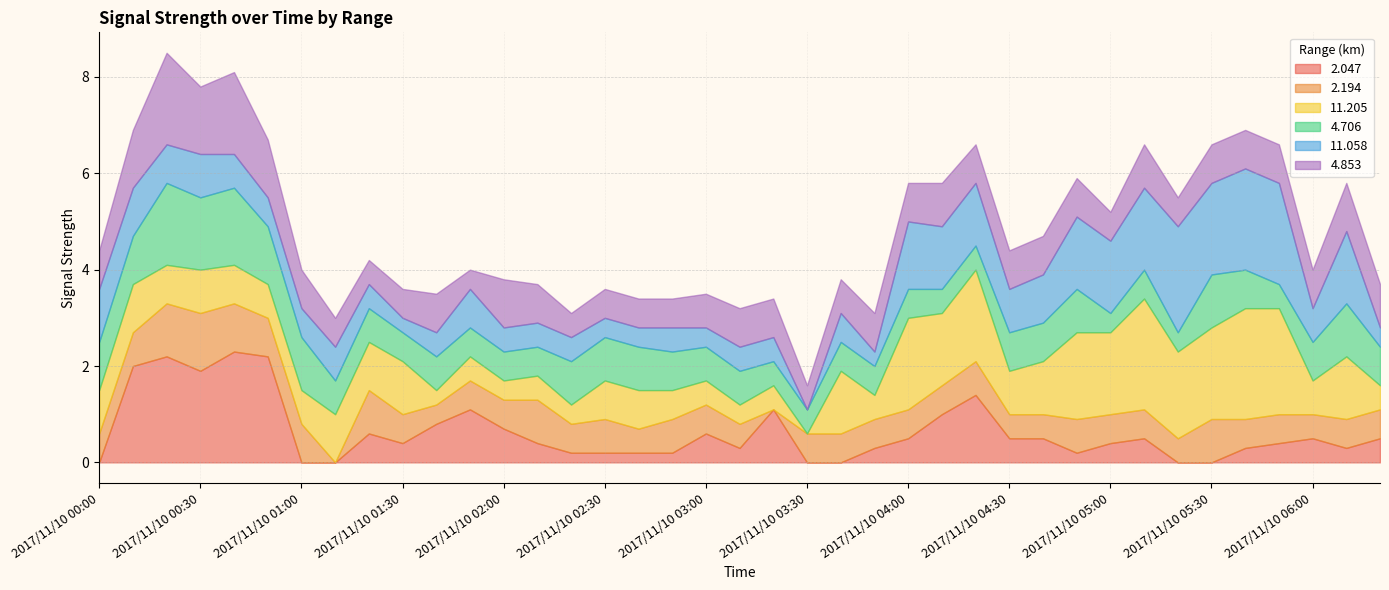

Does the chart display data point markers on the line(s)?

No